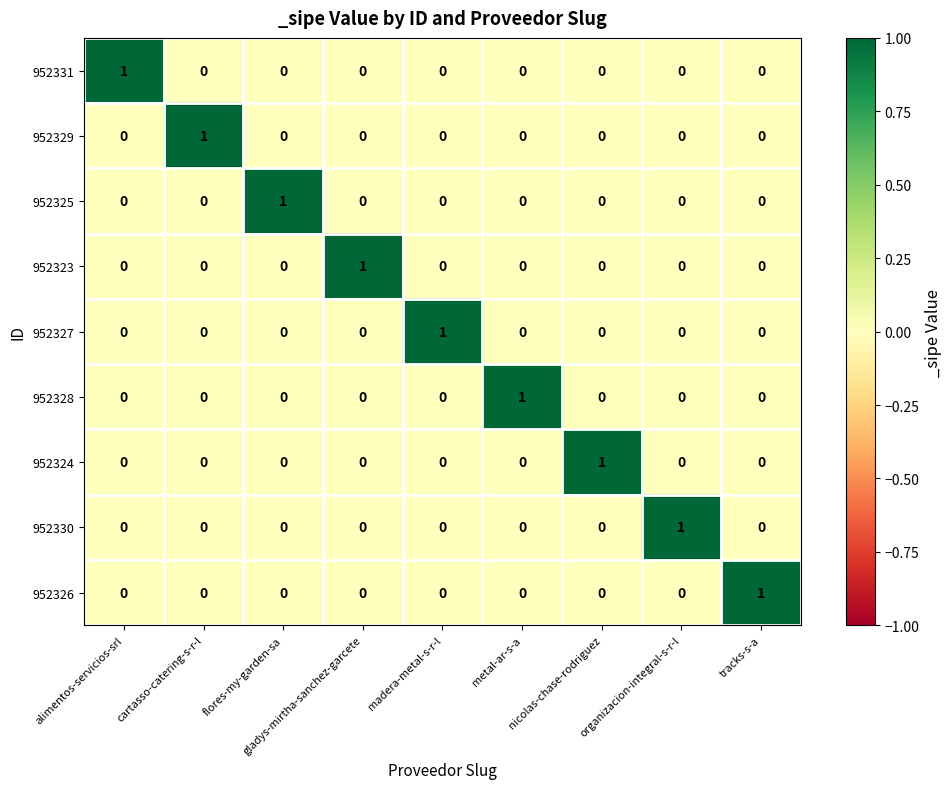

Count the 952329 values in the range 0 to 1.

9